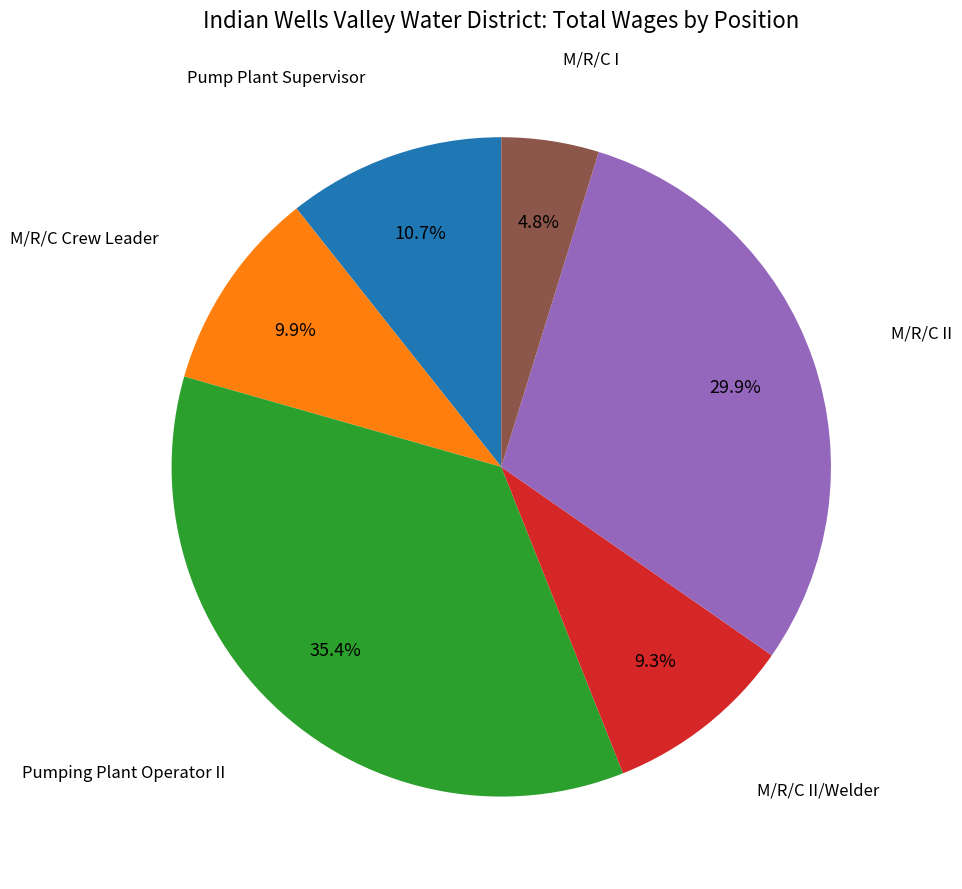

Does any single category account for the majority?

No